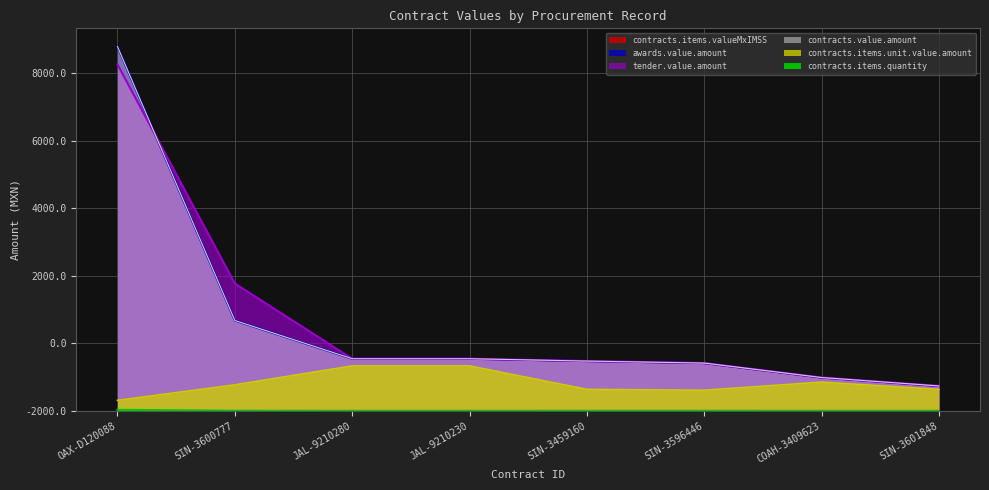

At how many categories does at least one series exceed 1559?

2